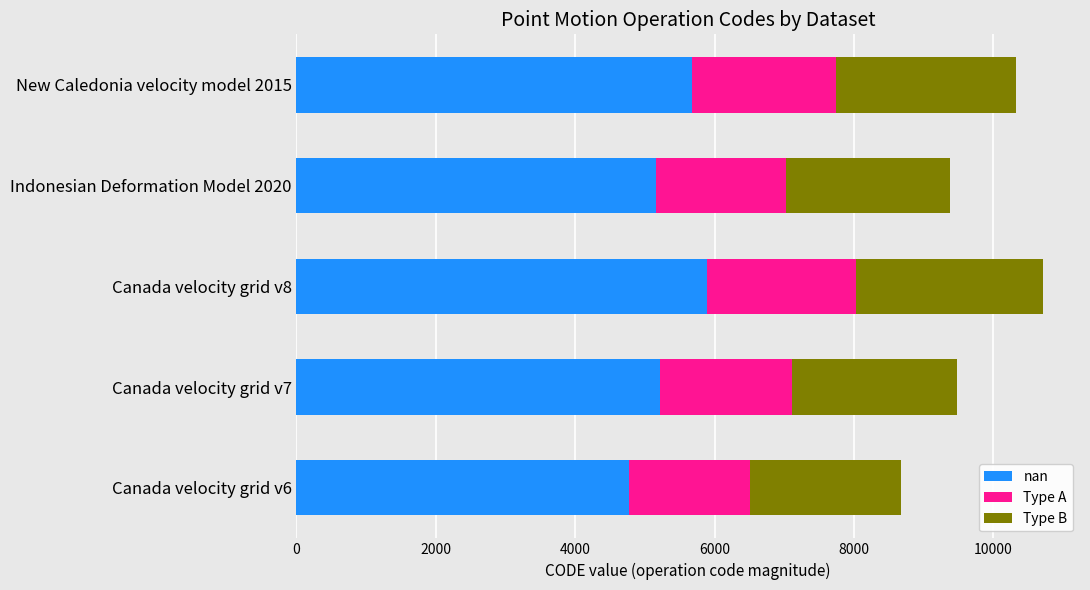

Is it true that nan equals 5677.7 at New Caledonia velocity model 2015?

True